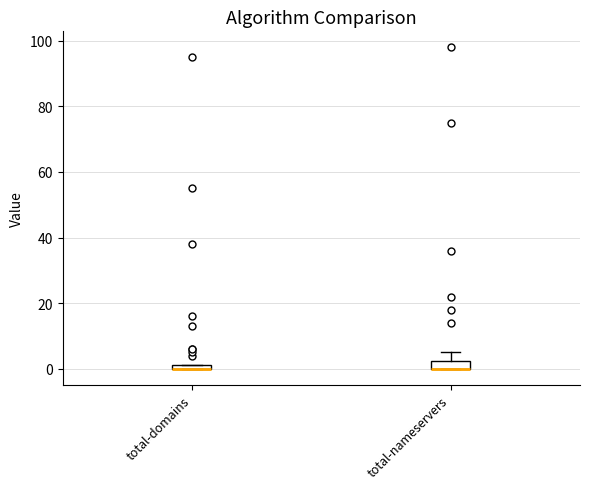

Where is the upper edge of the box for total-domains on the y-axis? The values are not printed on the chart, so give them approximately, as read against the axis.

2